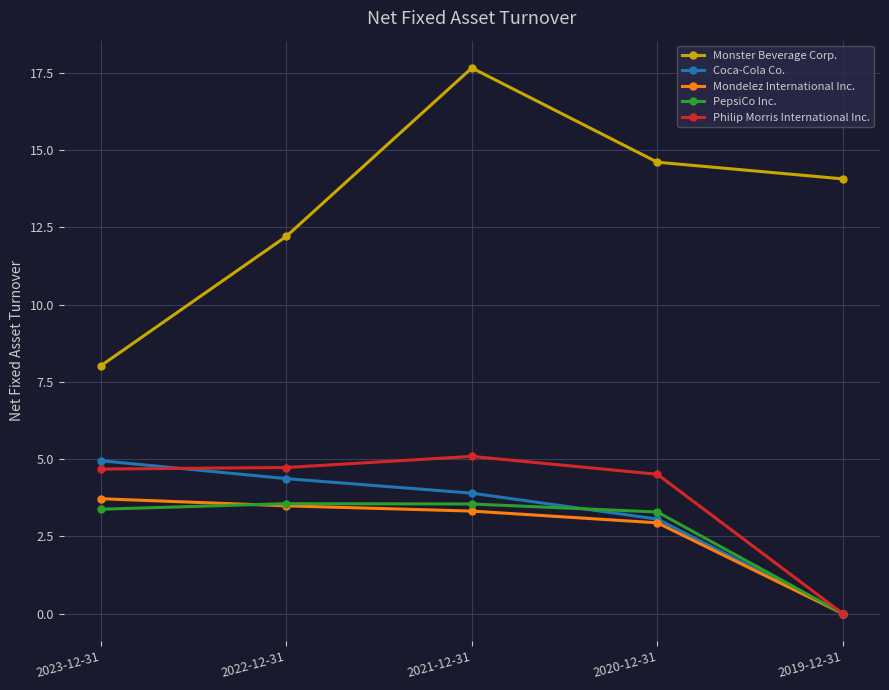

The Philip Morris International Inc. series shows 0.0 at 2019-12-31. True or false?

True